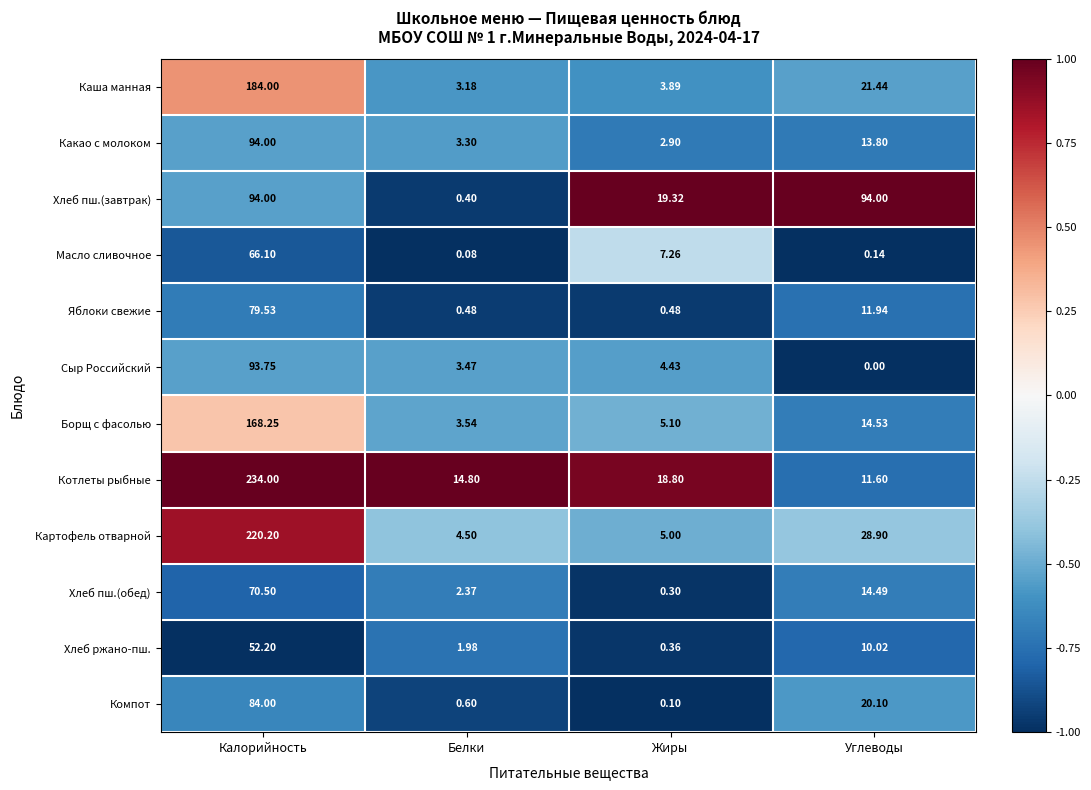

Between Калорийность and Белки, which series saw the biggest shift?

Котлеты рыбные